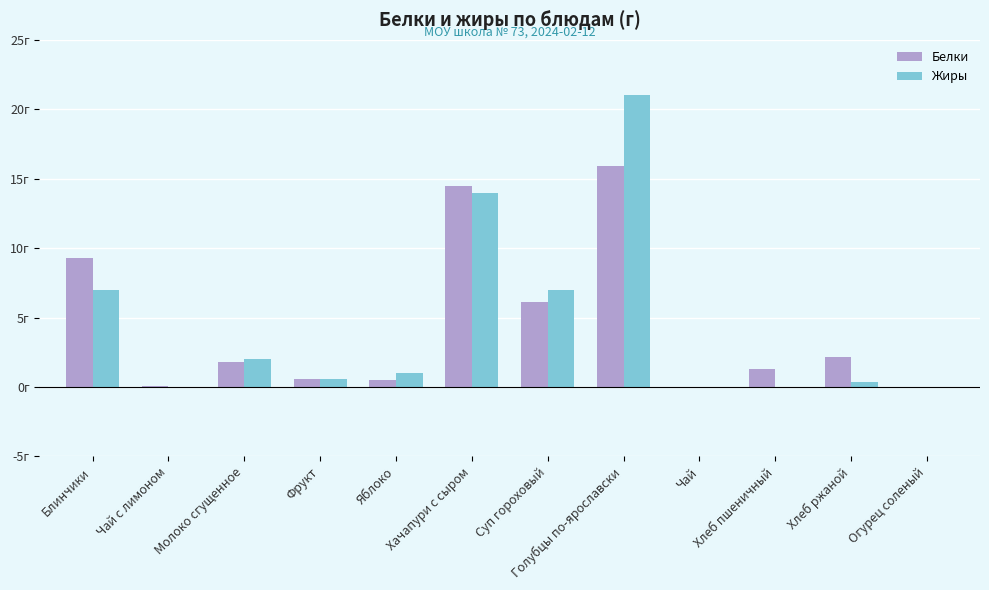

Between Суп гороховый and Голубцы по-ярославски, which series saw the biggest shift?

Жиры